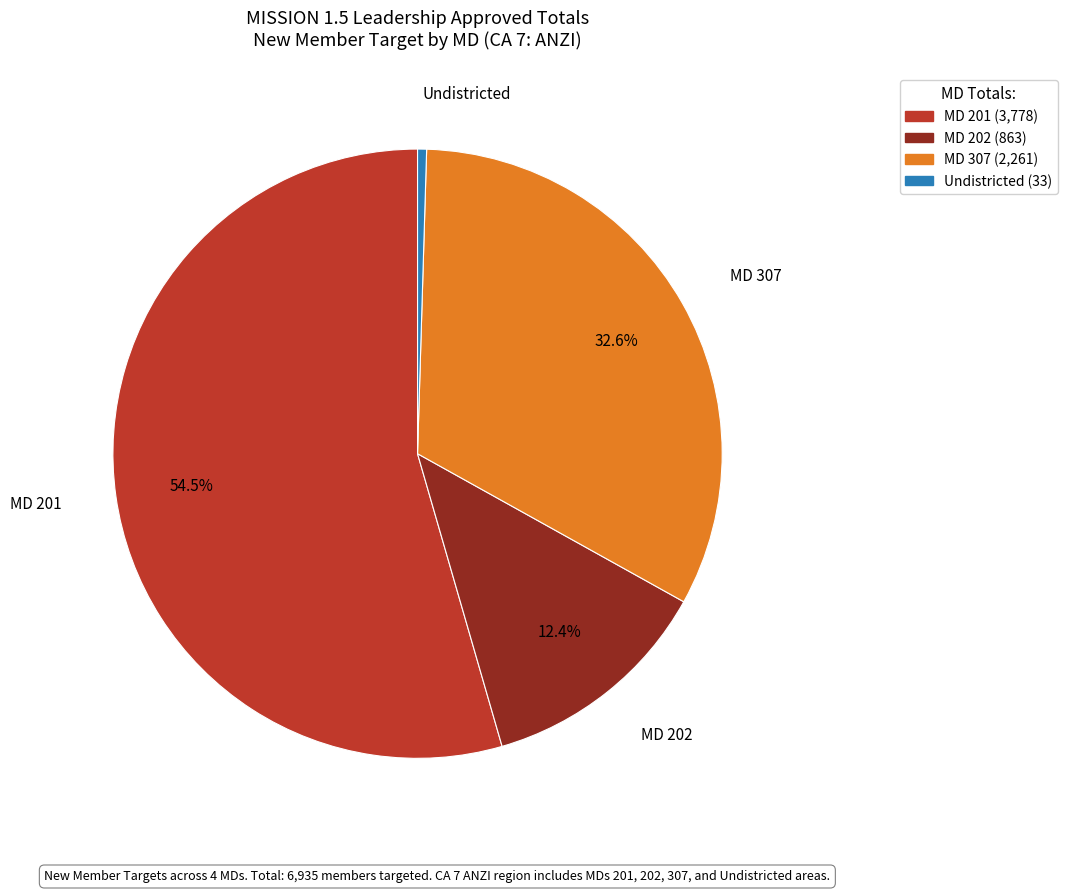

Is there a majority slice in this chart?

Yes